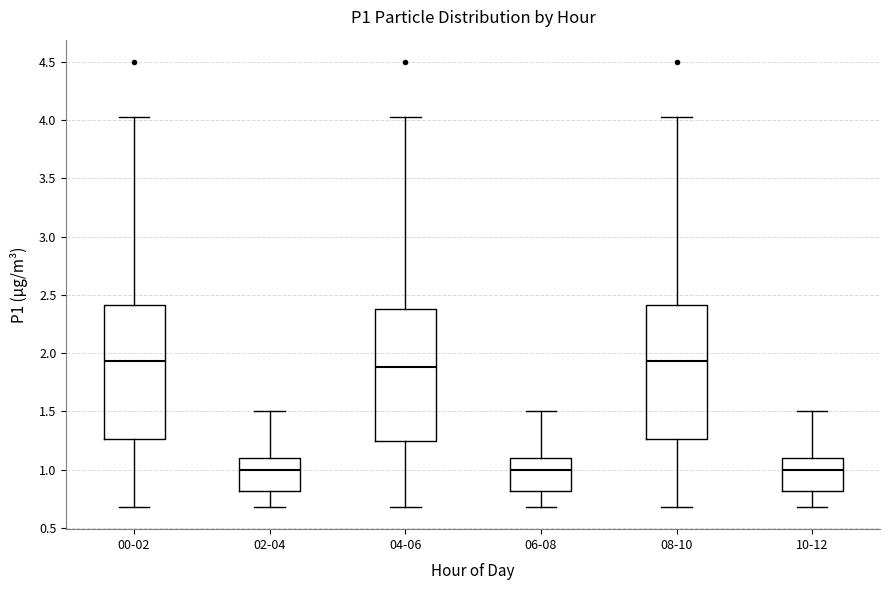

Reading left to right, read every box against the y-axis: the position of its median line, the range the box covers, and the ends of its whiskers. The values are not printed on the chart, so give them approximately, as read against the axis.

00-02: median 1.95, box 1.25 to 2.40, whiskers 0.70 to 4.05
02-04: median 1.00, box 0.80 to 1.10, whiskers 0.70 to 1.50
04-06: median 1.90, box 1.25 to 2.40, whiskers 0.70 to 4.05
06-08: median 1.00, box 0.80 to 1.10, whiskers 0.70 to 1.50
08-10: median 1.95, box 1.25 to 2.40, whiskers 0.70 to 4.05
10-12: median 1.00, box 0.80 to 1.10, whiskers 0.70 to 1.50